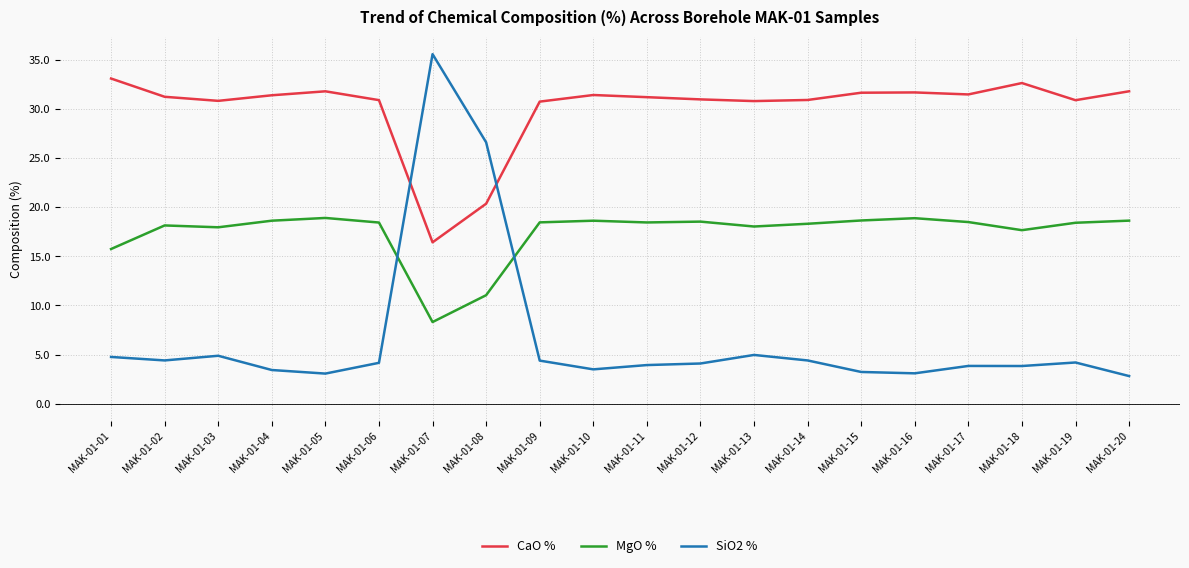

True or false: CaO % has more than 0 interior local peaks.

True